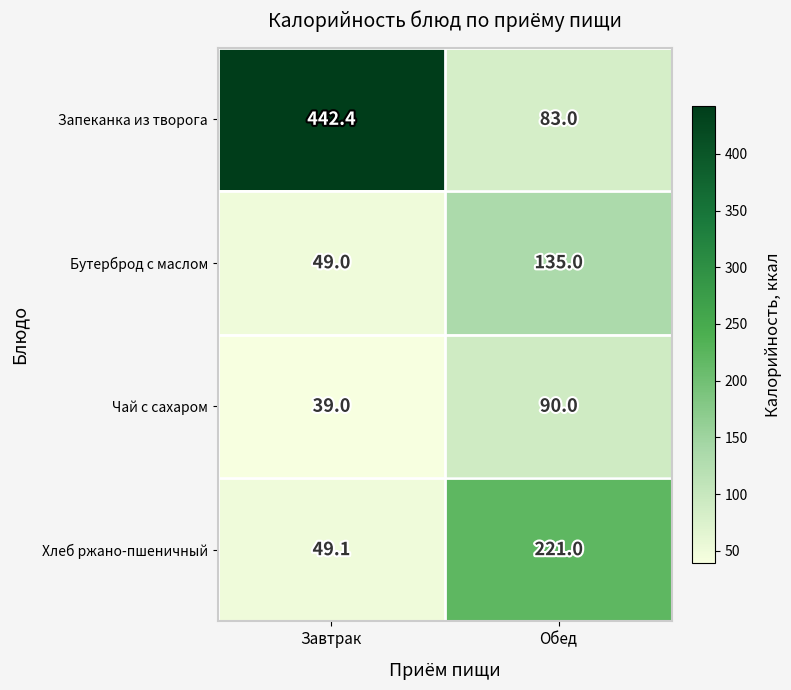

Between Завтрак and Обед, which series saw the biggest shift?

Запеканка из творога